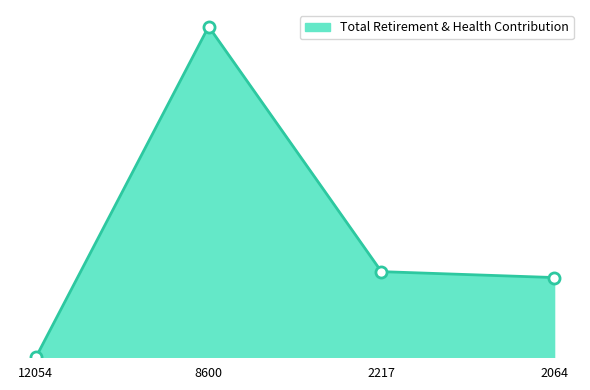

Is this an area chart (filled region under the line)?

Yes